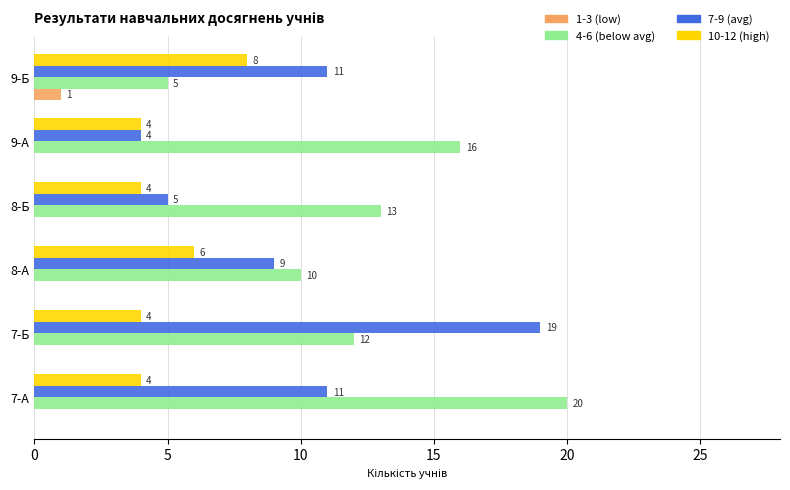

True or false: 1-3 (low) has a value of 0 at 8-Б.

True